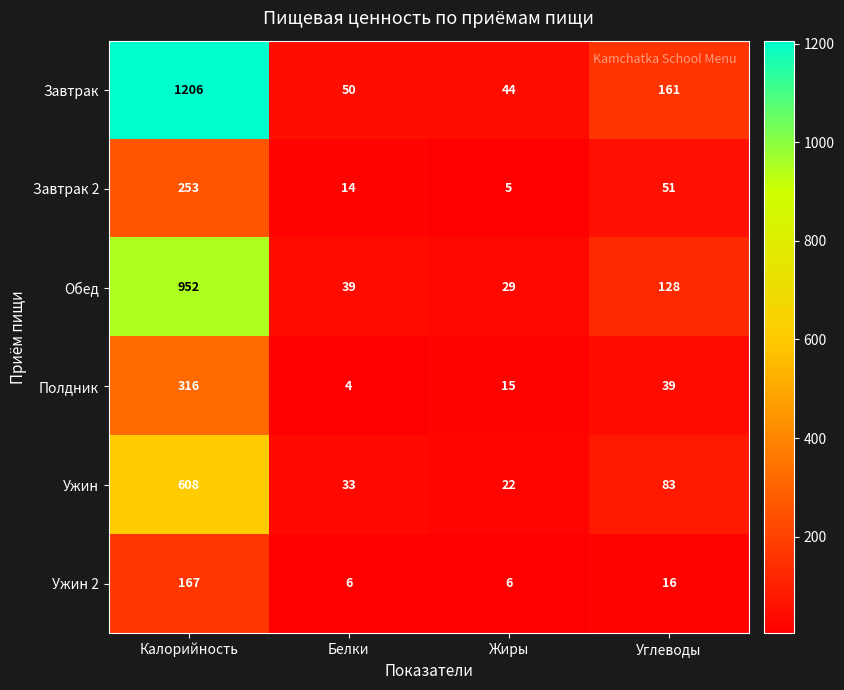

At which category does the chart reach its peak across all series?

Калорийность